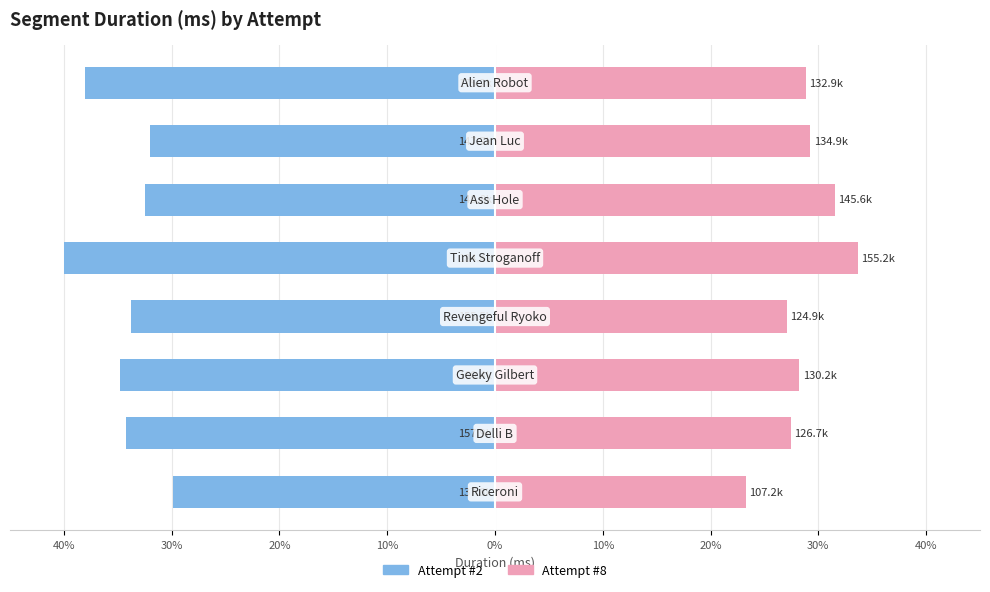

At 30%, list the series in order from smallest to largest.

Attempt #2, Attempt #8